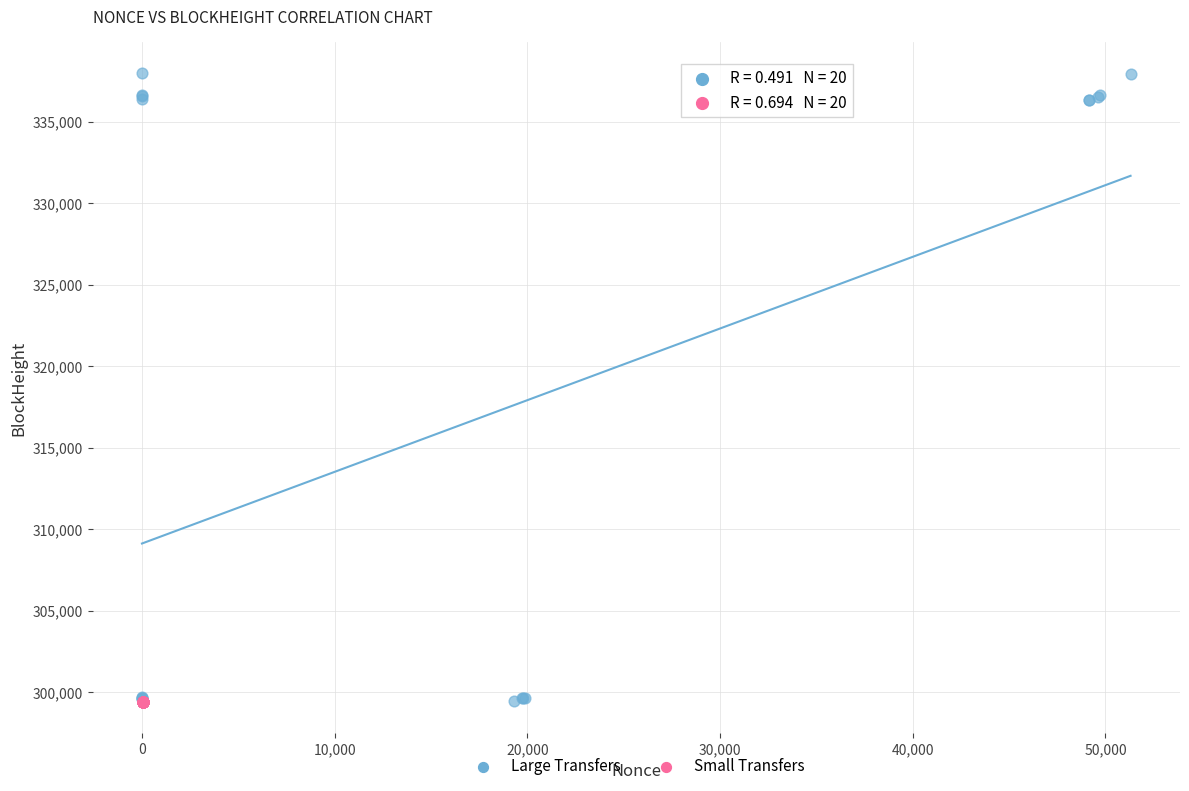

Which series contains the highest Y value?

Large Transfers